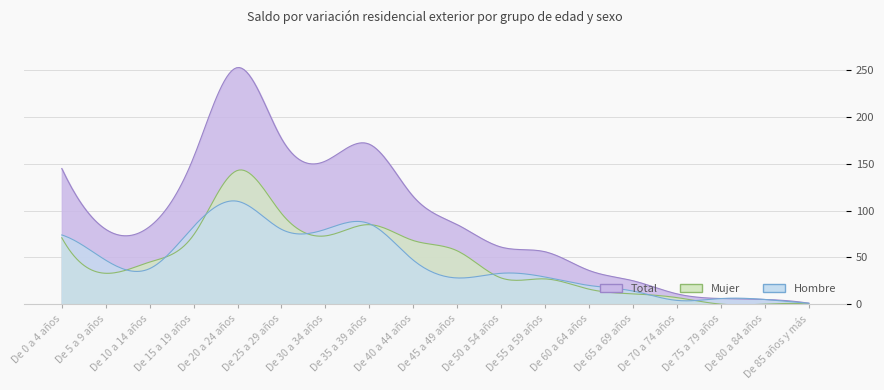

What is the approximate value of Mujer at De 35 a 39 años, to the nearest 10?

80